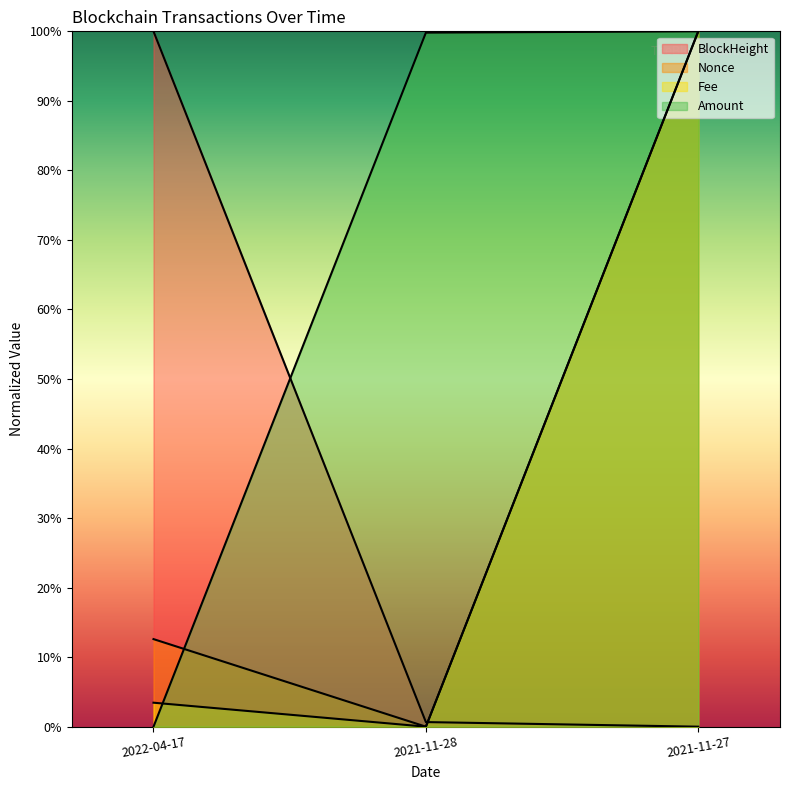

Read the Amount value at 2021-11-27.

100.0